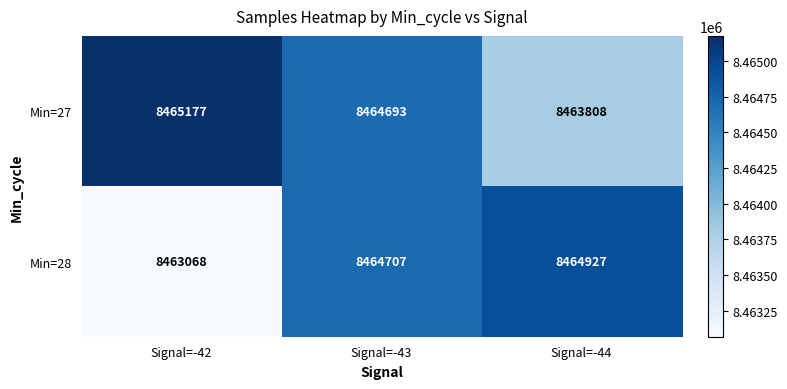

True or false: Min=27 has a value of 8464693 at Signal=-43.

True